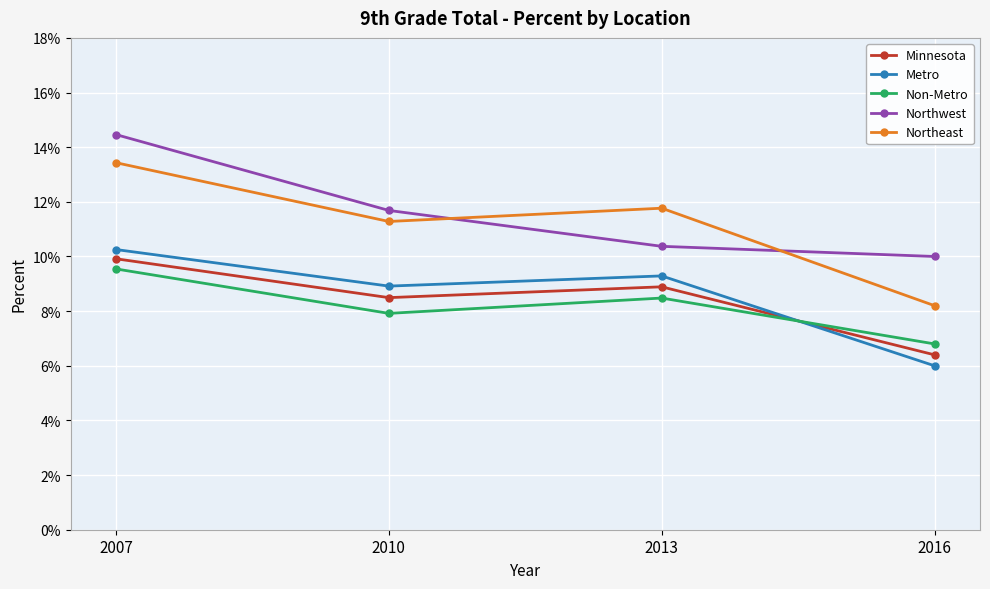

Does the chart have visible grid lines?

Yes